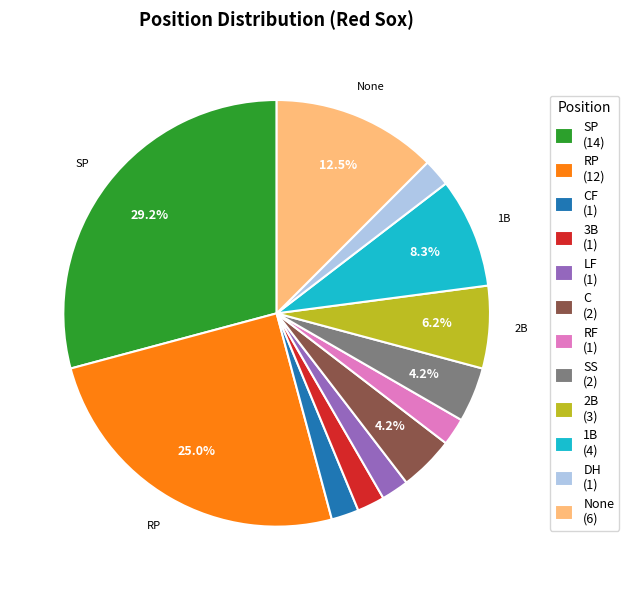

Does LF (1) account for over 50% of the chart?

No